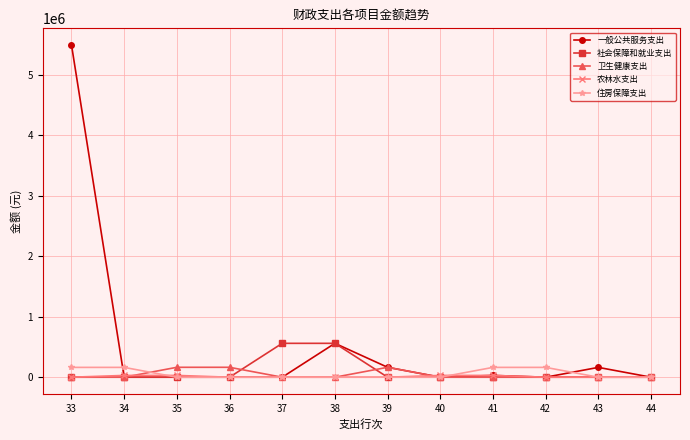

Which category has the highest value across all series?

33